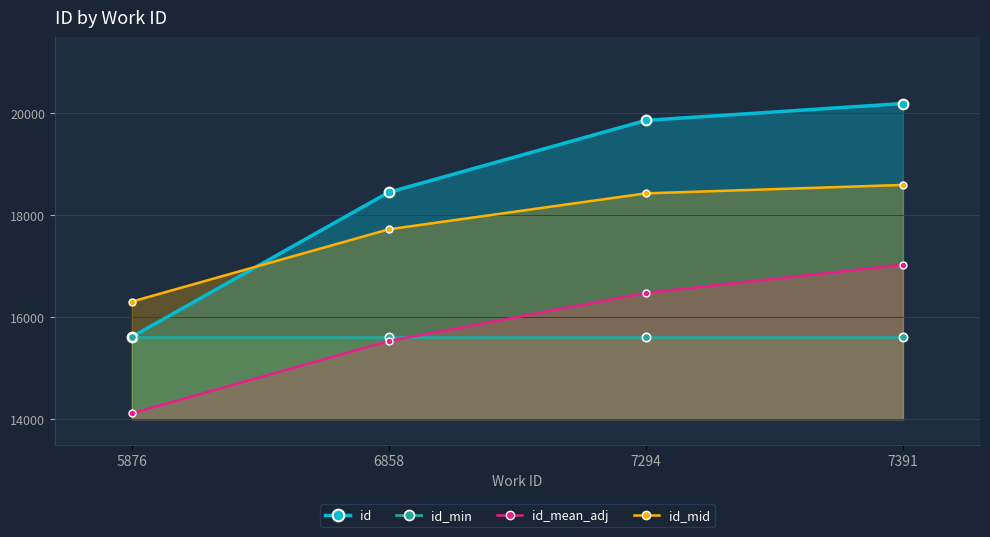

True or false: id_mid has more than 0 points higher than both neighbors.

False